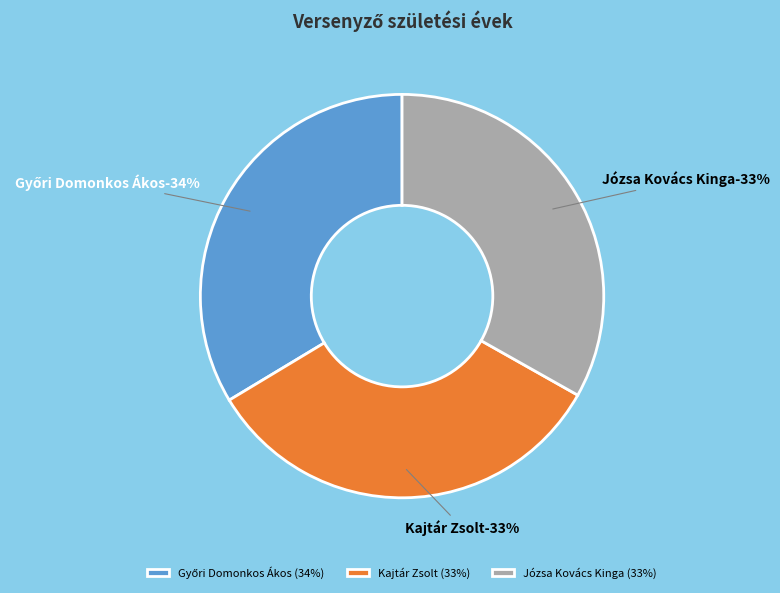

The Győri Domonkos Ákos slice represents 46% of the pie. True or false?

False